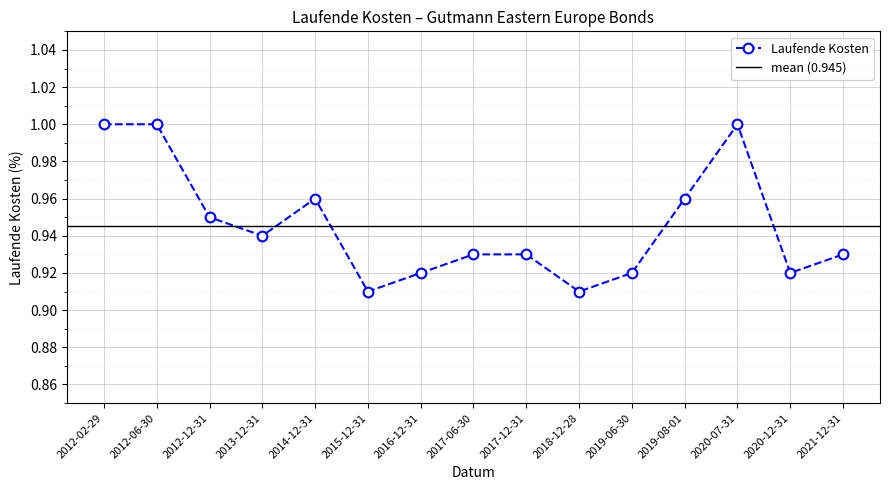

How many lines are shown in the chart?

1